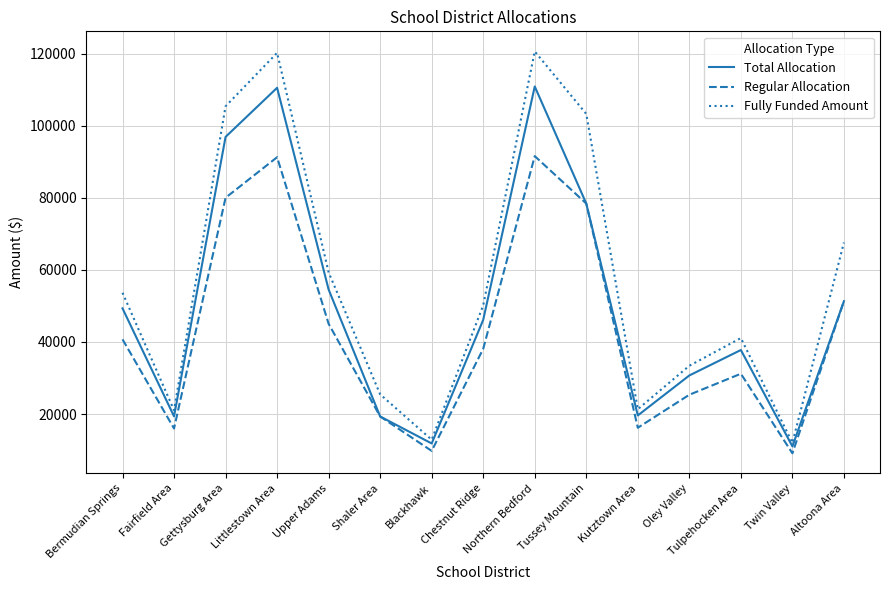

In Regular Allocation, how many points are lower than both neighbors (excluding endpoints)?

4